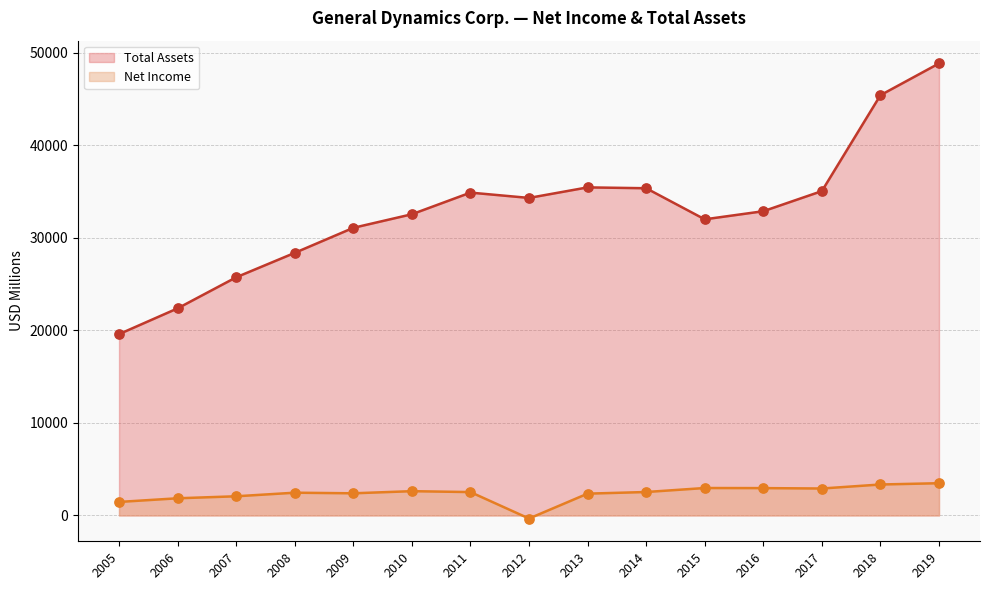

What are all the series names shown in the legend?

Total Assets, Net Income